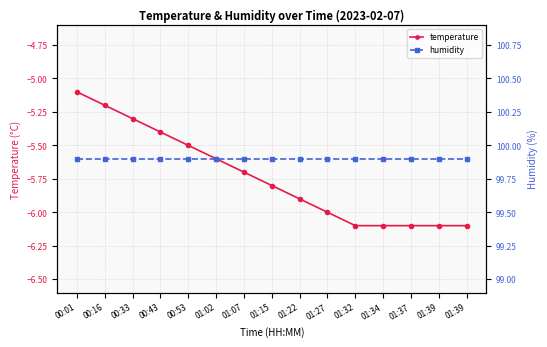

Which series has the largest total across all categories?

humidity